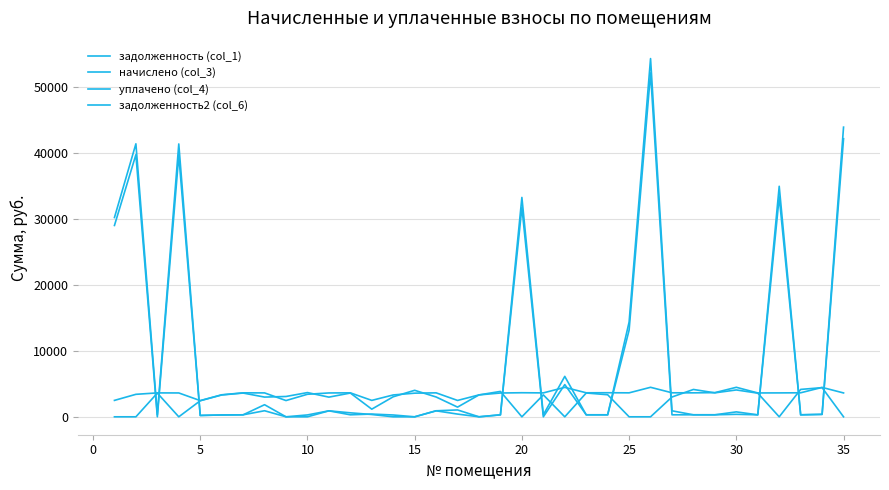

Does the chart have visible grid lines?

Yes